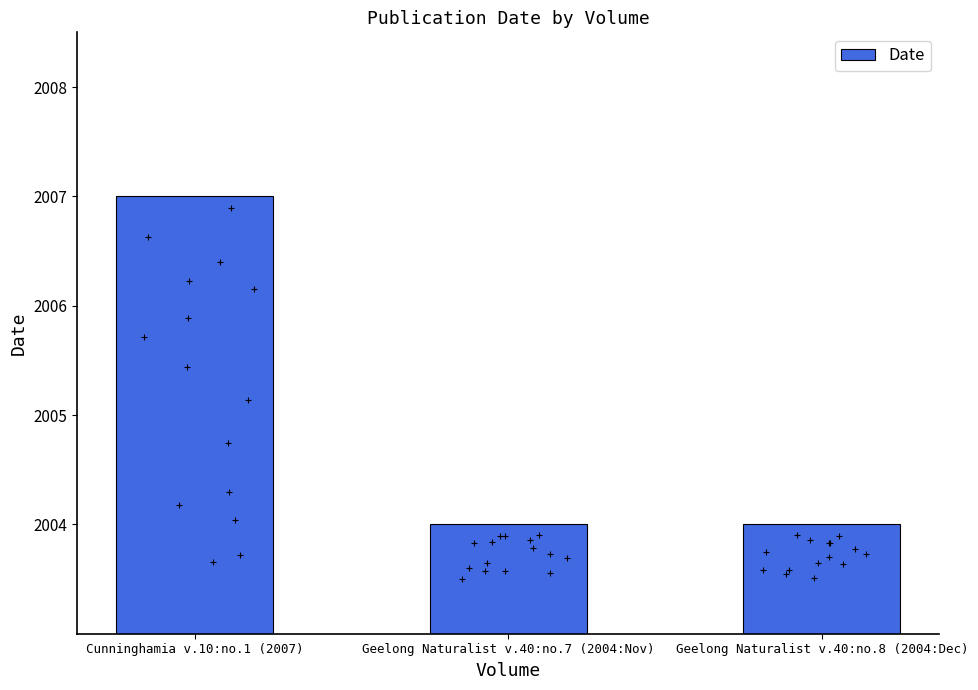

What is the change in value from Cunninghamia v.10:no.1 (2007) to Geelong Naturalist v.40:no.7 (2004:Nov)?

-3